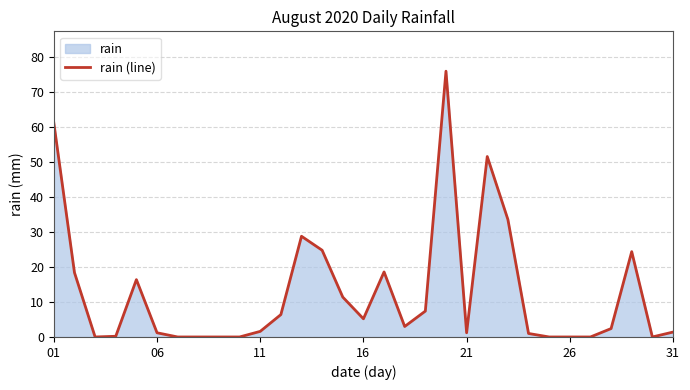

The chart shows a value of 1.6 at 23. True or false?

False